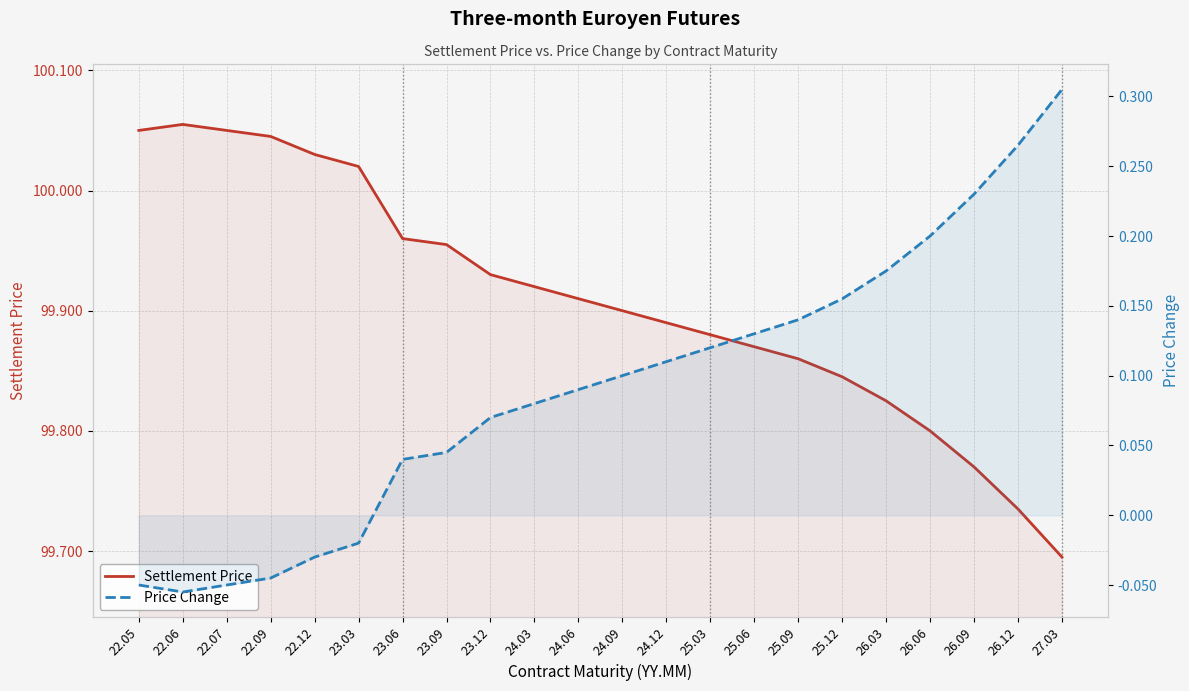

True or false: Settlement Price and Price Change intersect in this chart.

False